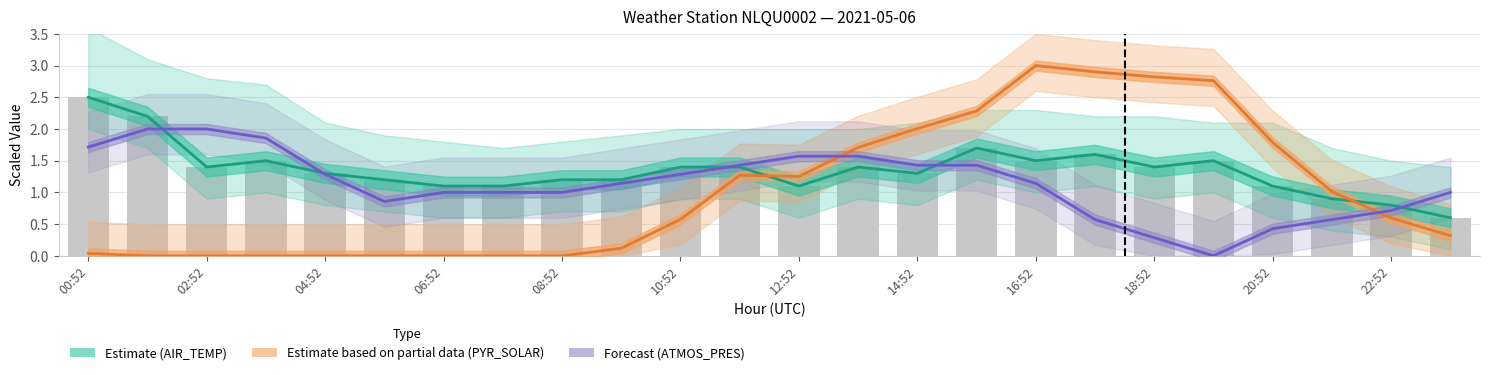

How many values in the AIR_TEMP (Estimate) series are below 1?

3